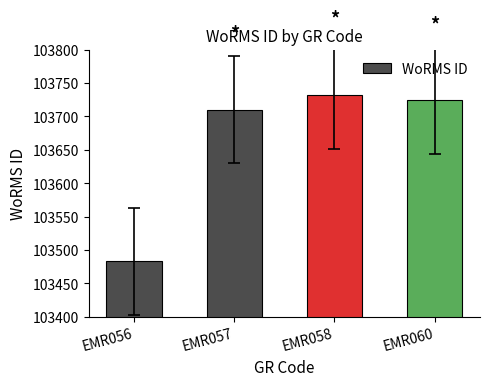

List the labels in order of value, largest first.

EMR058, EMR060, EMR057, EMR056